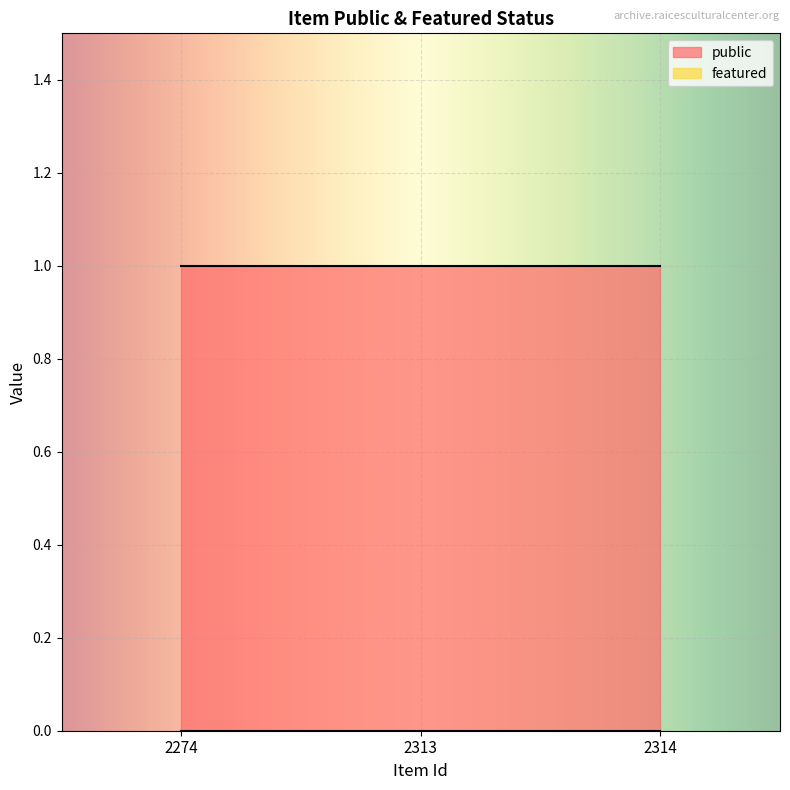

Rank the categories by featured value from lowest to highest.

2274, 2313, 2314